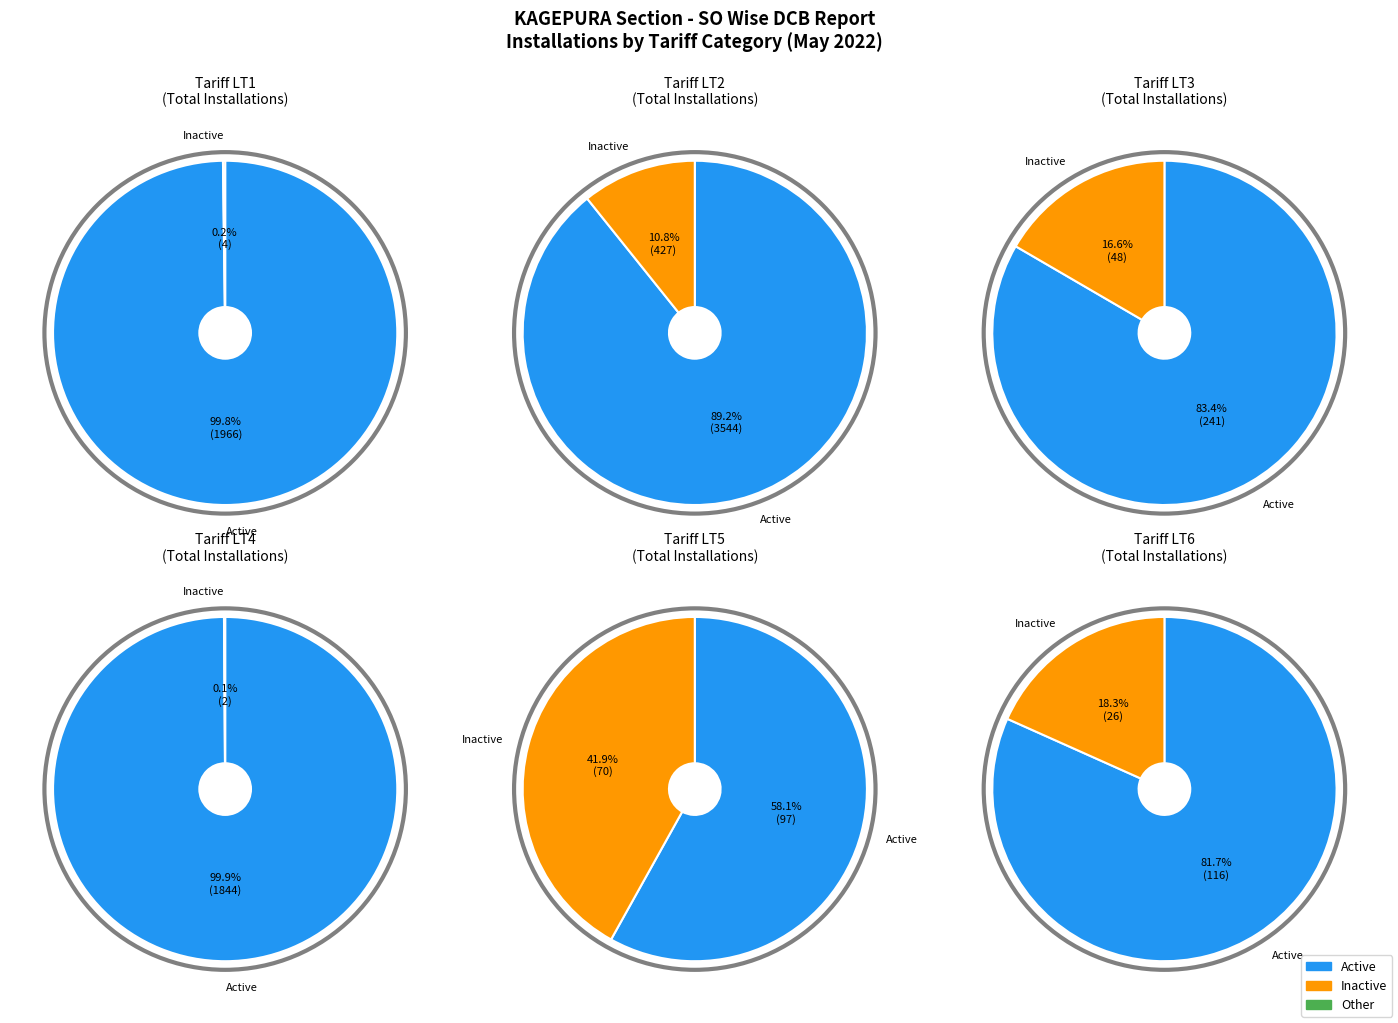

The Active Installations slice represents 38% of the pie. True or false?

False